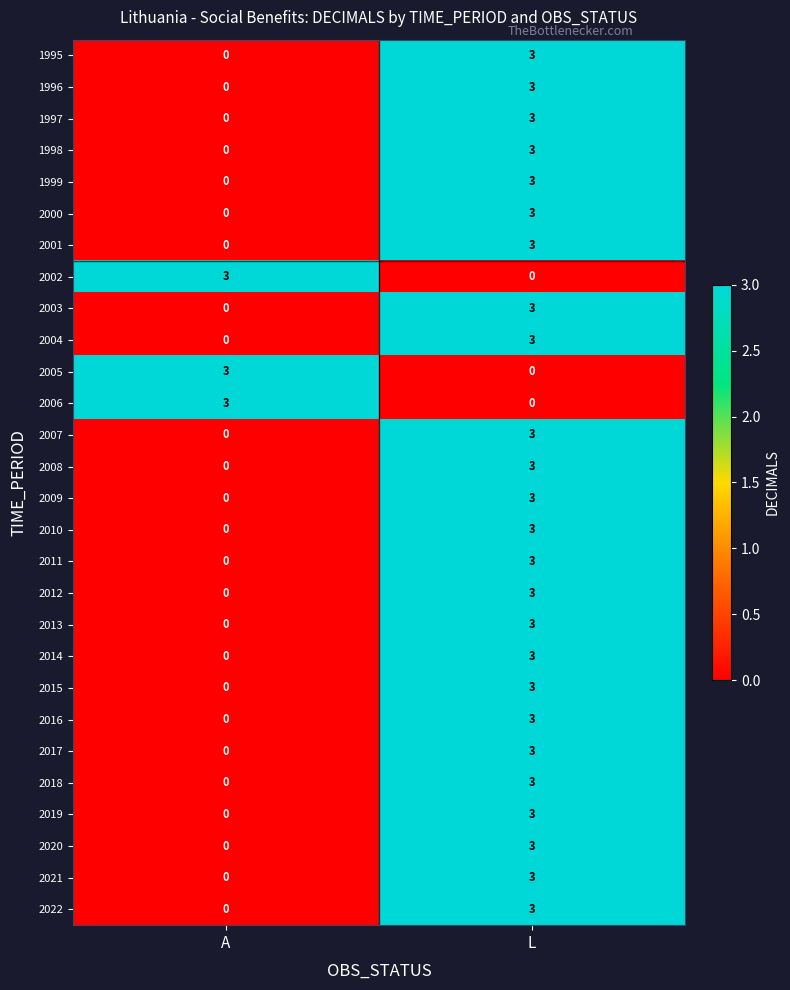

At which category is the sum across all series the highest?

L